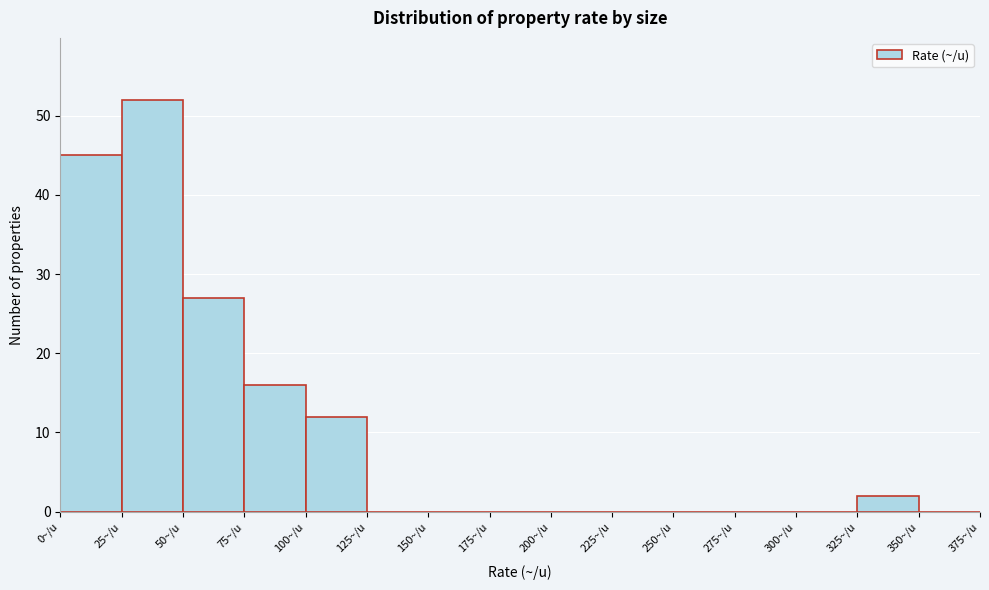

Reading left to right, transcribe this chart: for each bar, give the range it covers on the x-axis and its height. The values are not printed on the chart, so give them approximately, as read against the axis.

0 to 25: 45
25 to 50: 52
50 to 75: 27
75 to 100: 16
100 to 125: 12
125 to 150: 0
150 to 175: 0
175 to 200: 0
200 to 225: 0
225 to 250: 0
250 to 275: 0
275 to 300: 0
300 to 325: 0
325 to 350: 2
350 to 375: 0